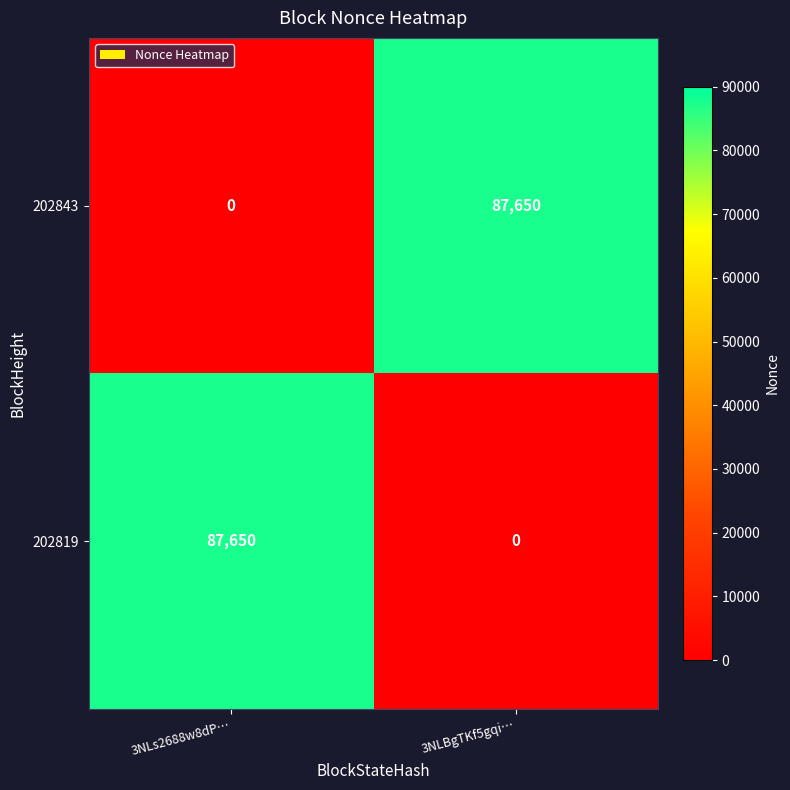

What is the greatest value displayed?

87650